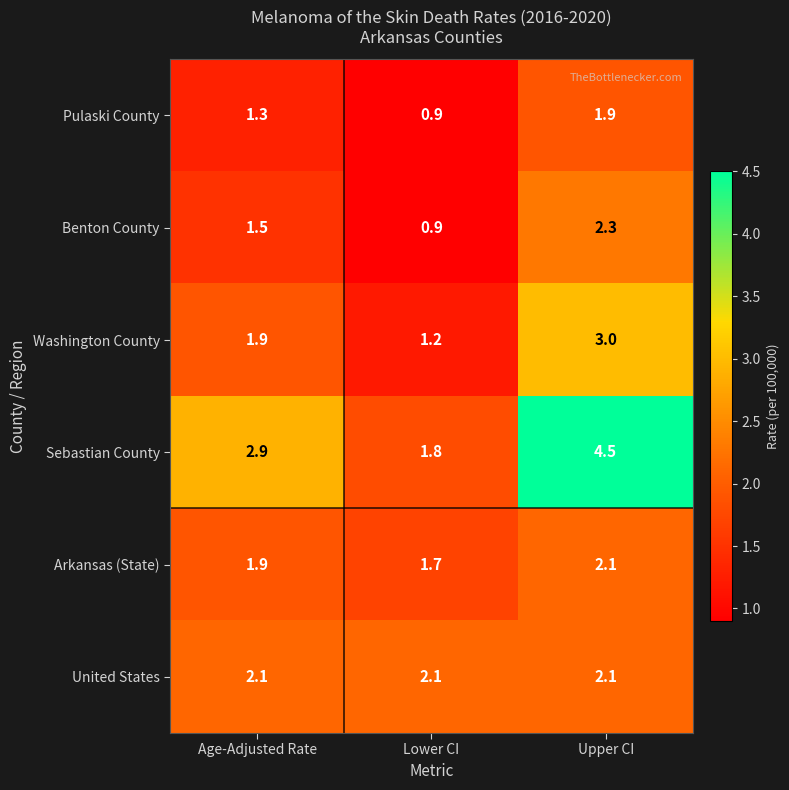

At how many categories does at least one series exceed 3?

1